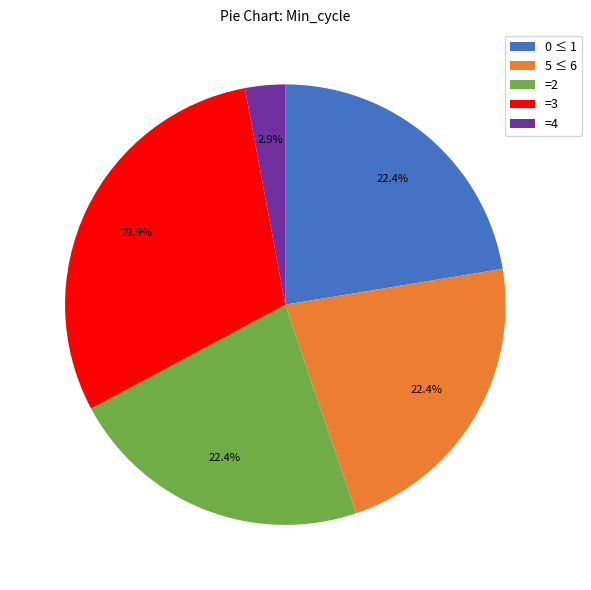

Is there any slice that represents more than half of the pie?

No